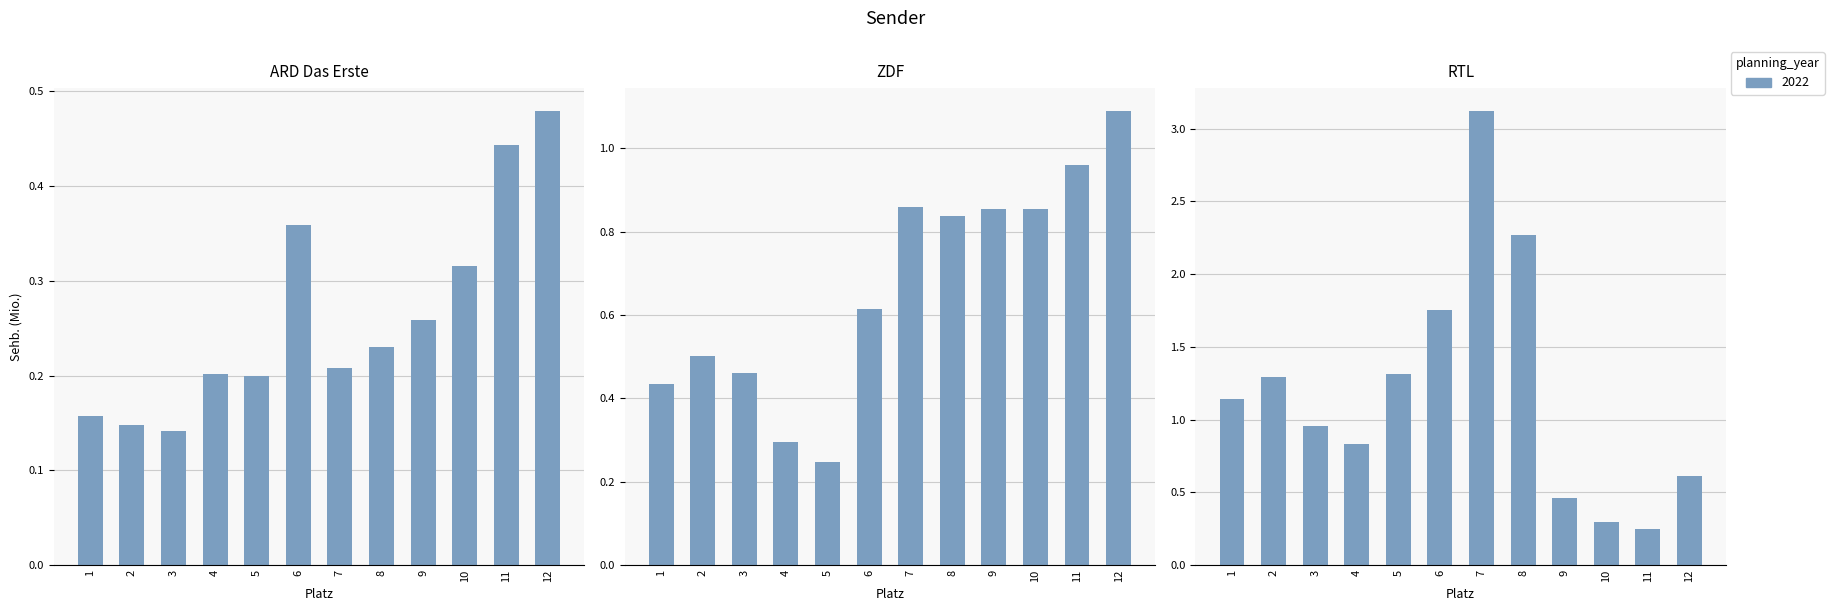

How many values in the RTL series are below 1?

6